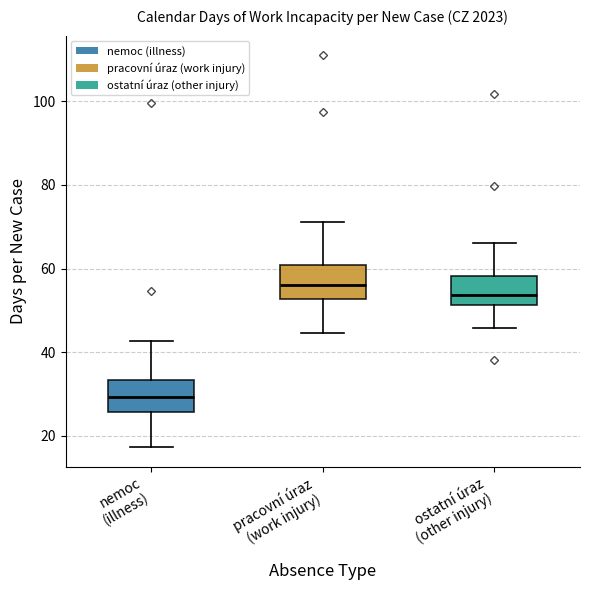

Reading left to right, transcribe this box plot: for each box, give where its median line is, the range the box spans, and where its two whiskers end, as read against the y-axis. The values are not printed on the chart, so give them approximately, as read against the axis.

nemoc (illness): median 30, box 26 to 34, whiskers 18 to 42
pracovní úraz (work injury): median 56, box 52 to 60, whiskers 44 to 72
ostatní úraz (other injury): median 54, box 52 to 58, whiskers 46 to 66